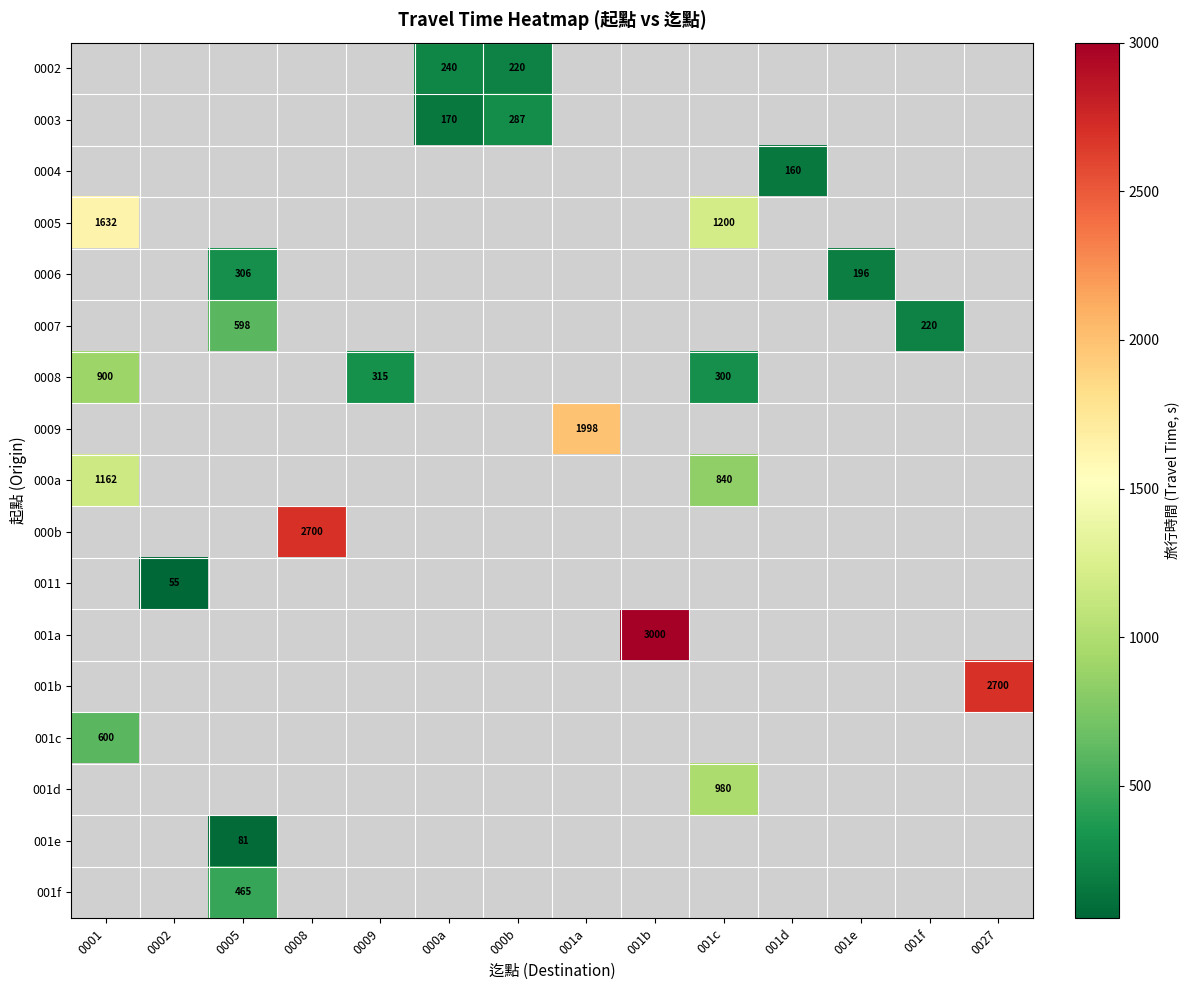

What is the maximum value shown in the chart?

3000.0